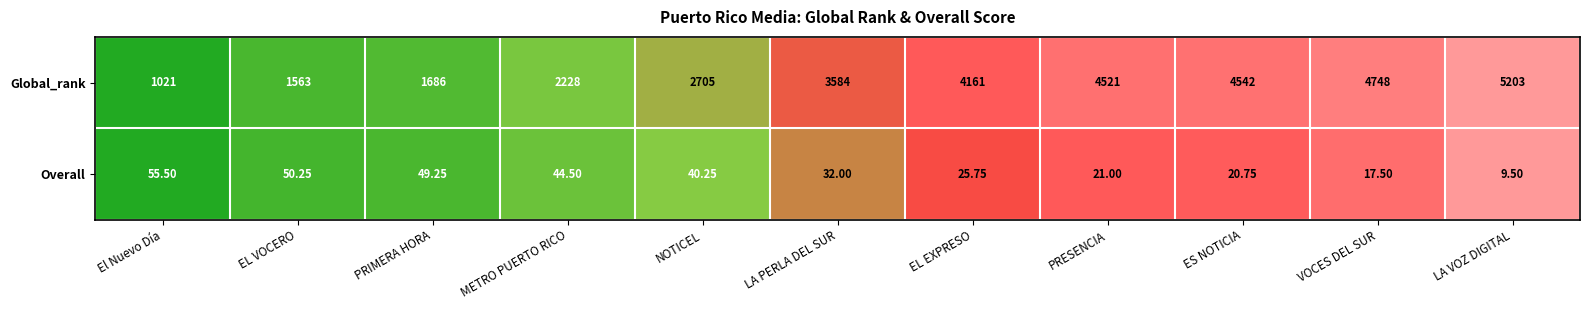

Which series has the largest range (max minus min)?

Global_rank